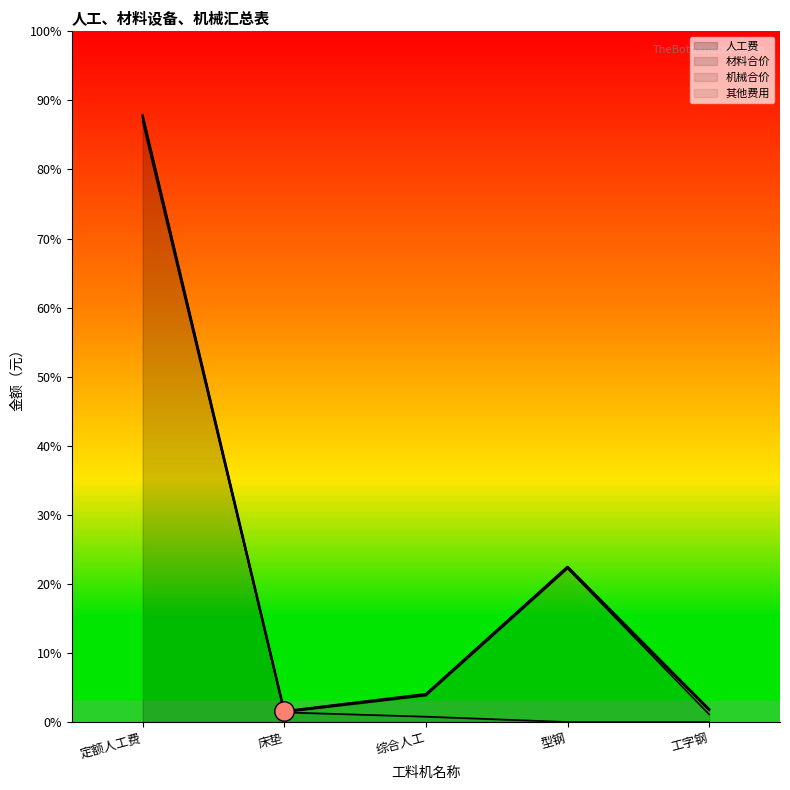

What is the approximate value of 机械合价 at 工字钢?

892.4